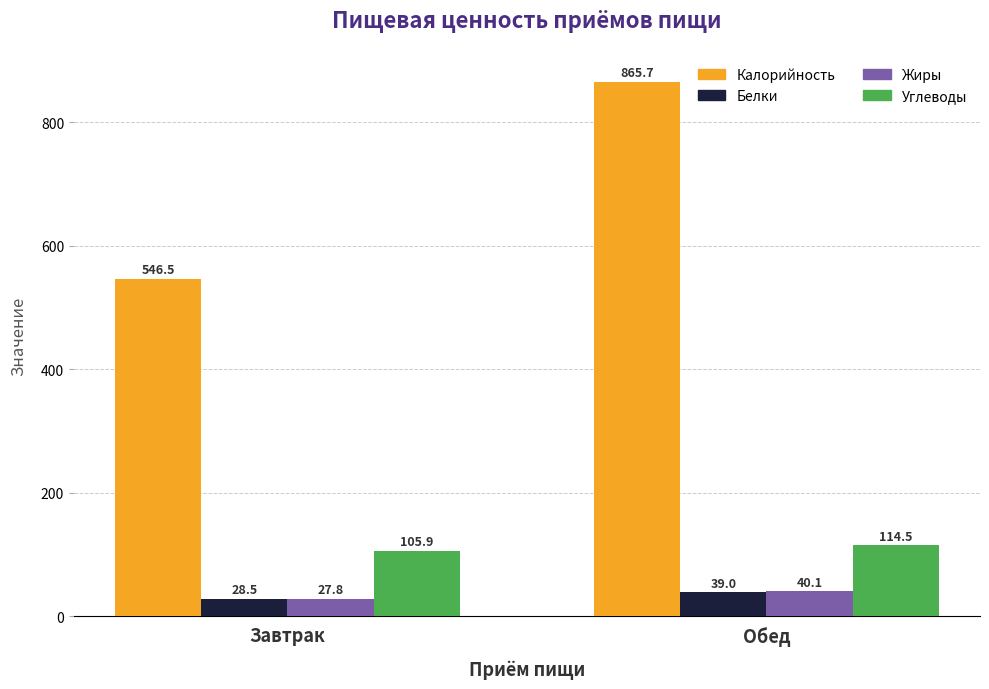

What is the spread (max minus min) of values at Завтрак?

518.7